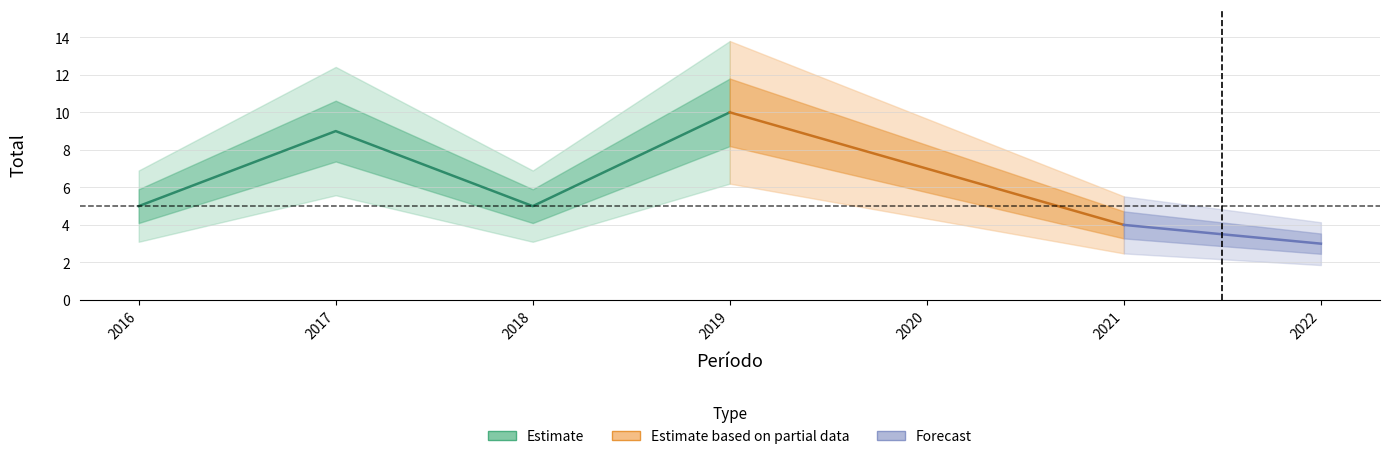

How many data points are above 5?

3